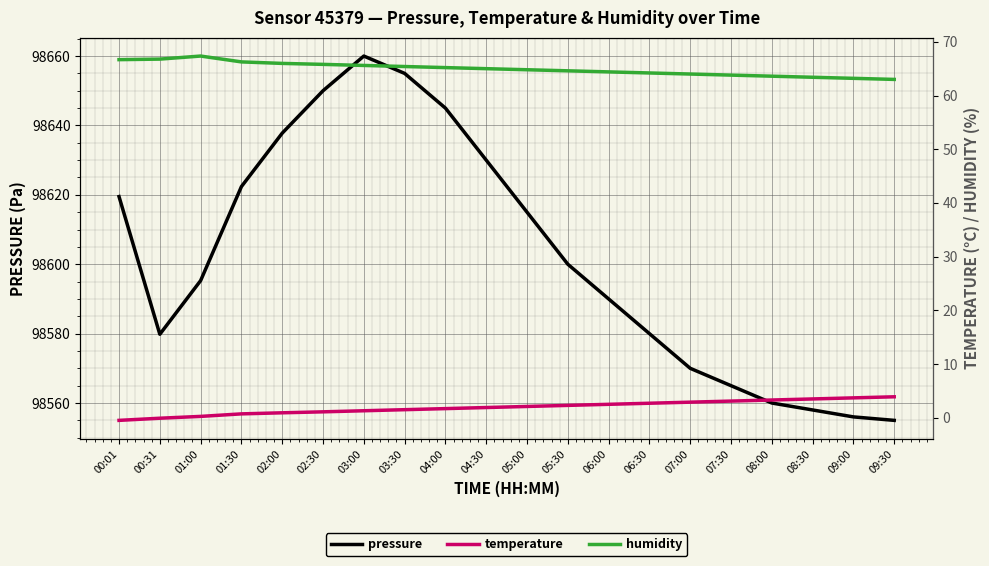

What is the sum of all pressure values?

1972043.8